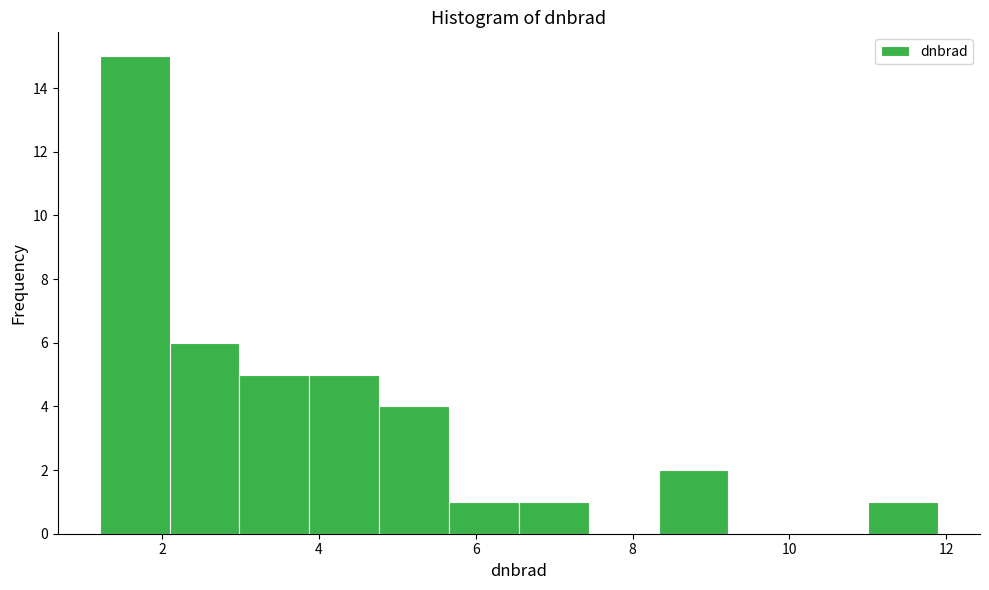

Reading left to right, transcribe this chart: for each bar, give the range it covers on the x-axis and its height. Neither the bar edges nor the heights are printed on the chart, so give them approximately, as read against the axes.

1.2 to 2.0: 15
2.0 to 3.0: 6
3.0 to 3.8: 5
3.8 to 4.8: 5
4.8 to 5.6: 4
5.6 to 6.6: 1
6.6 to 7.4: 1
7.4 to 8.4: 0
8.4 to 9.2: 2
9.2 to 10.2: 0
10.2 to 11.0: 0
11.0 to 11.8: 1